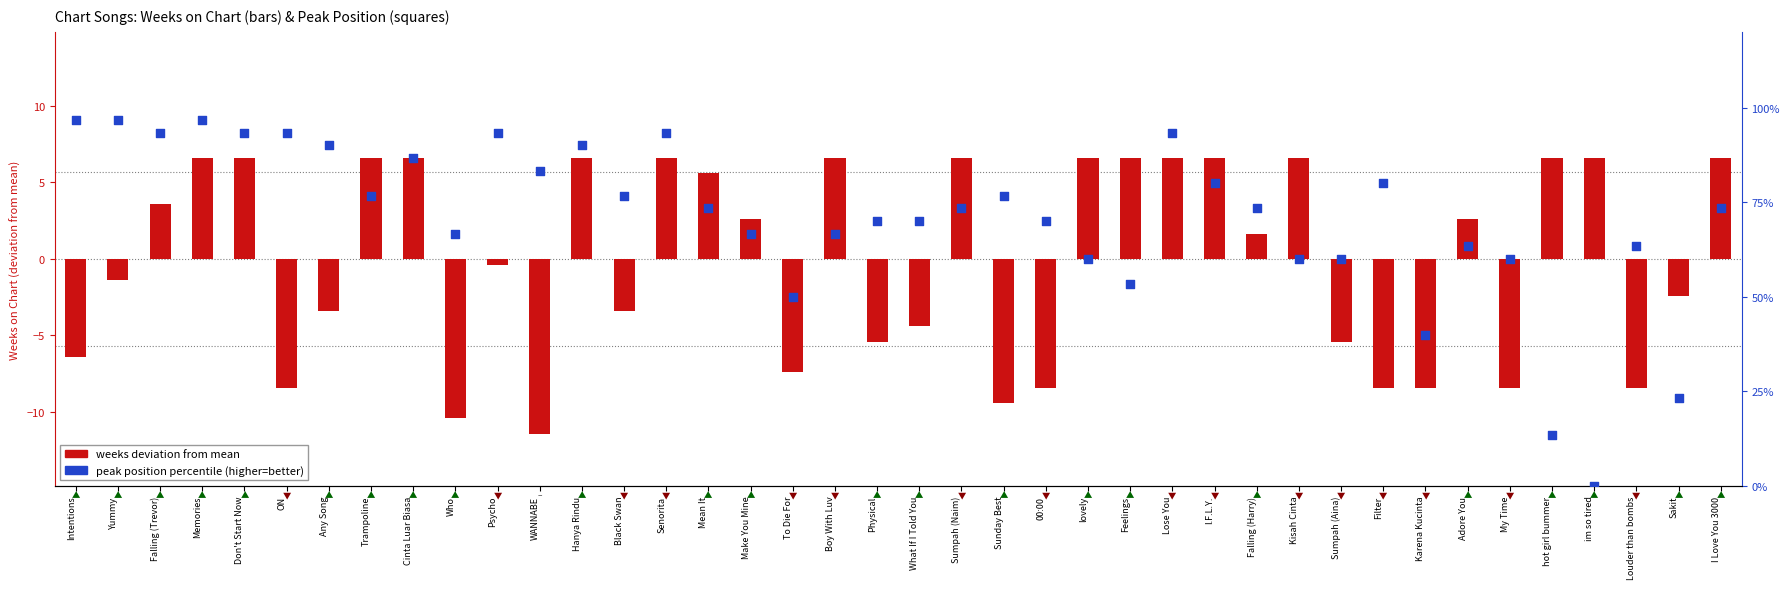

Which series contains the lowest Y value?

weeks deviation